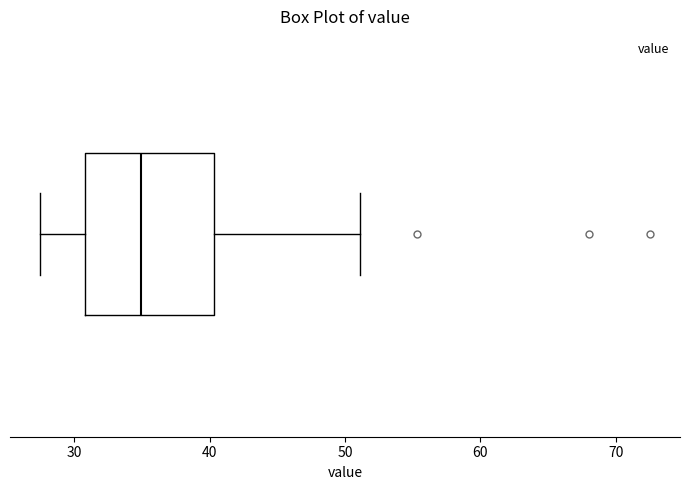

Transcribe this box plot: give where the median line is, the range the box spans, and where the two whiskers end, as read against the x-axis. The values are not printed on the chart, so give them approximately, as read against the axis.

median 35, box 31 to 40, whiskers 28 to 51